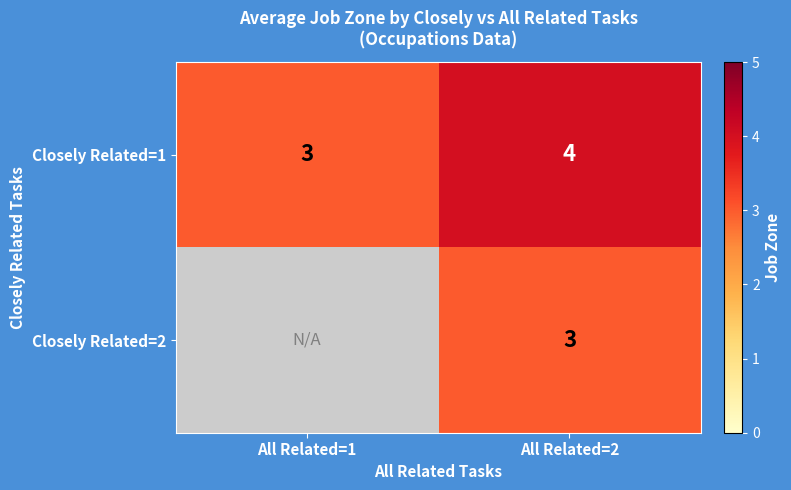

At which label is Closely Related=1 closest to 3?

All Related=1